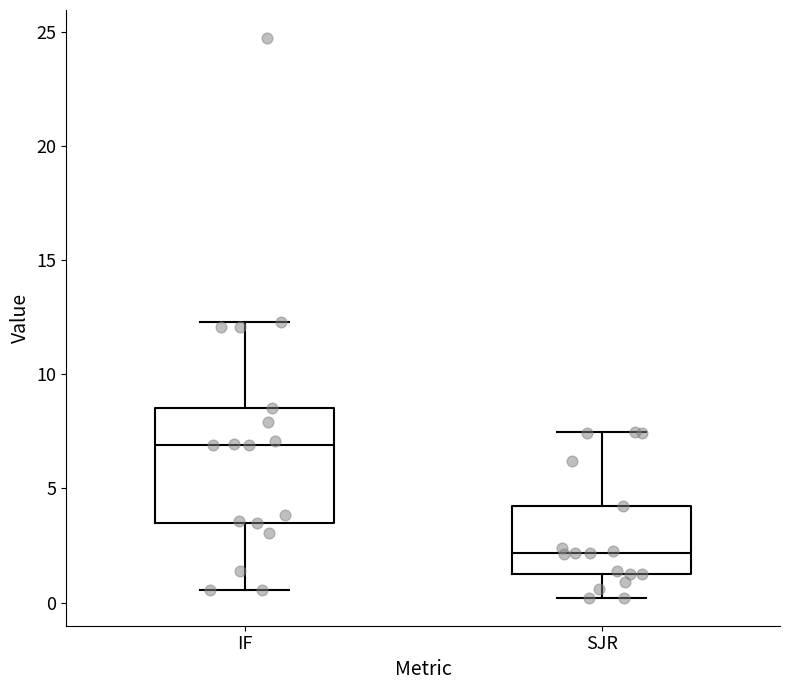

Where does the upper whisker of the box for IF end on the y-axis? The values are not printed on the chart, so give them approximately, as read against the axis.

12.5